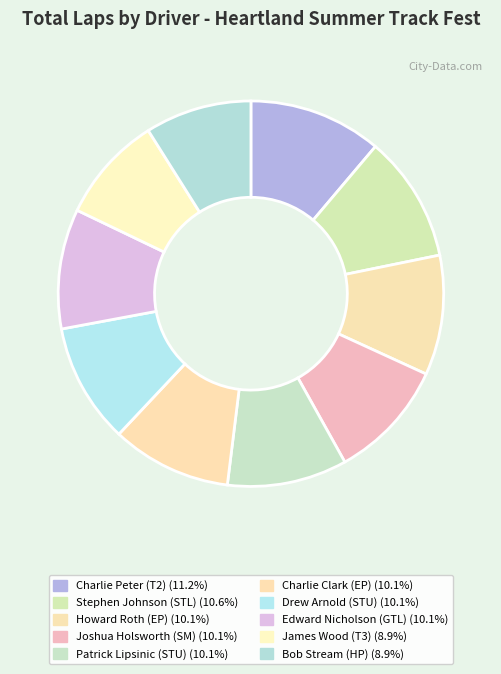

To the nearest percent, what is the difference between the largest and smallest slice percentages?

2%